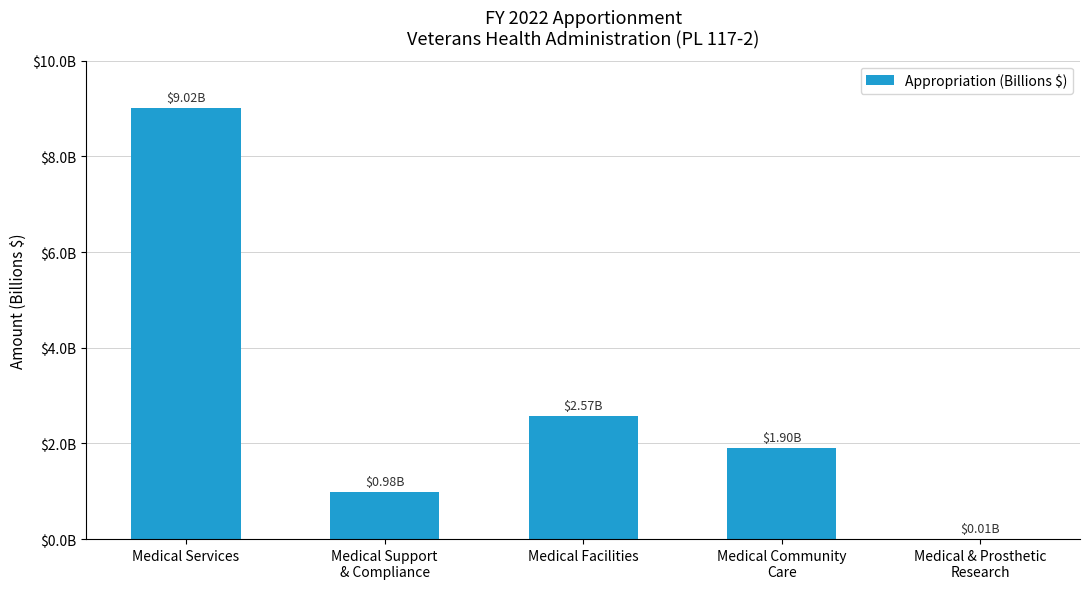

Are the bars horizontal?

No